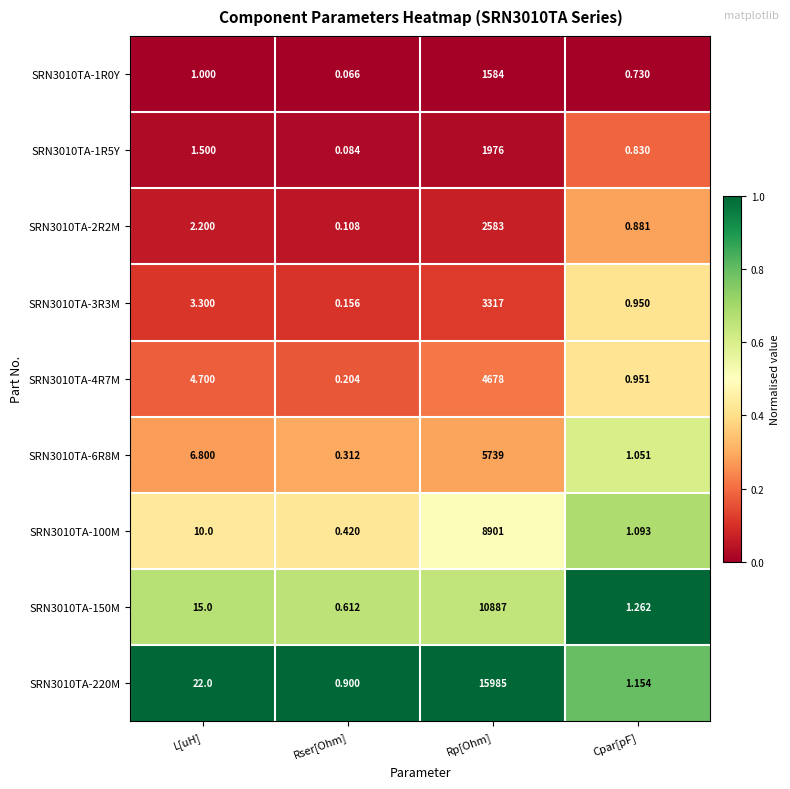

What is the greatest value displayed?

15985.0